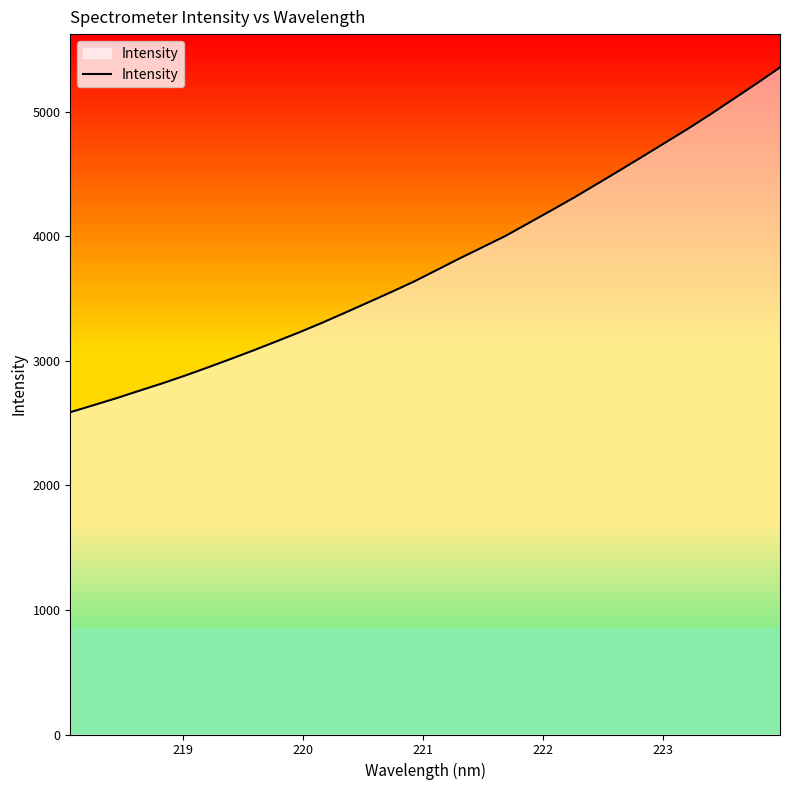

Reading right to left, transcribe all the data shown in this chart.

5355.7	5229.3	5106.7	4984.5	4866.4	4753.9	4641.4	4530.2	4420.3	4311.5	4207.5	4105.2	4003.0	3912.6	3822.9	3729.4	3636.4	3551.7	3469.2	3387.2	3306.4	3229.4	3156.7	3084.5	3015.1	2947.1	2881.0	2818.5	2759.2	2699.5	2643.2	2587.7